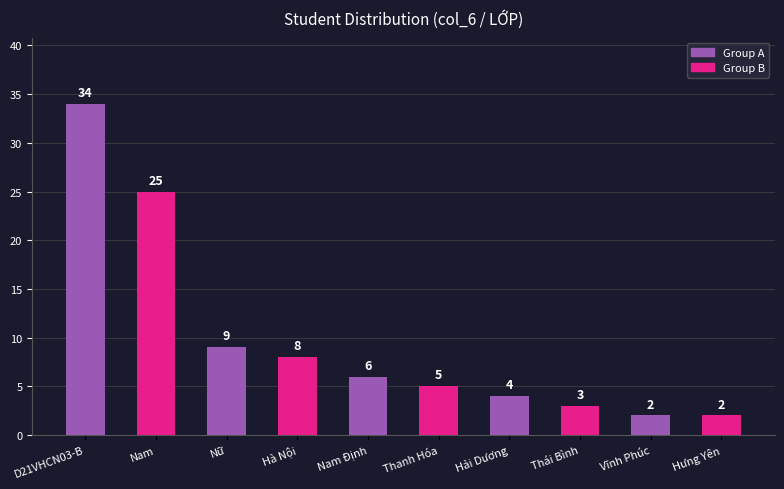

What is the change in value from D21VHCN03-B to Nam?

-9